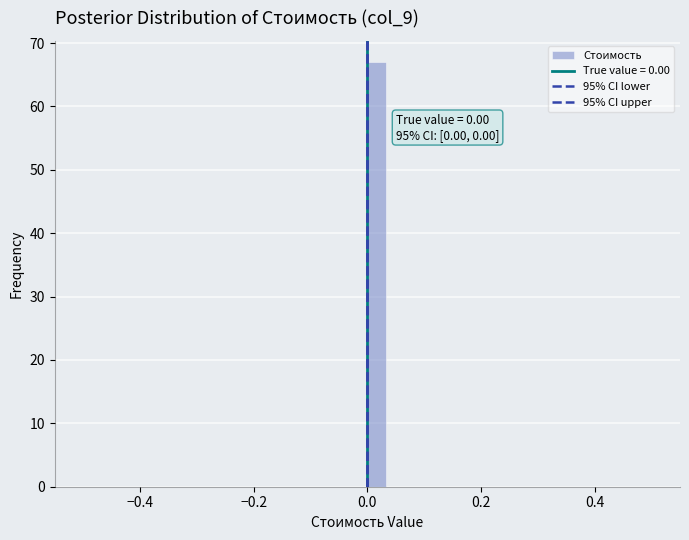

Read against the x-axis, roughly where is the centre of the tallest bar?

0.02